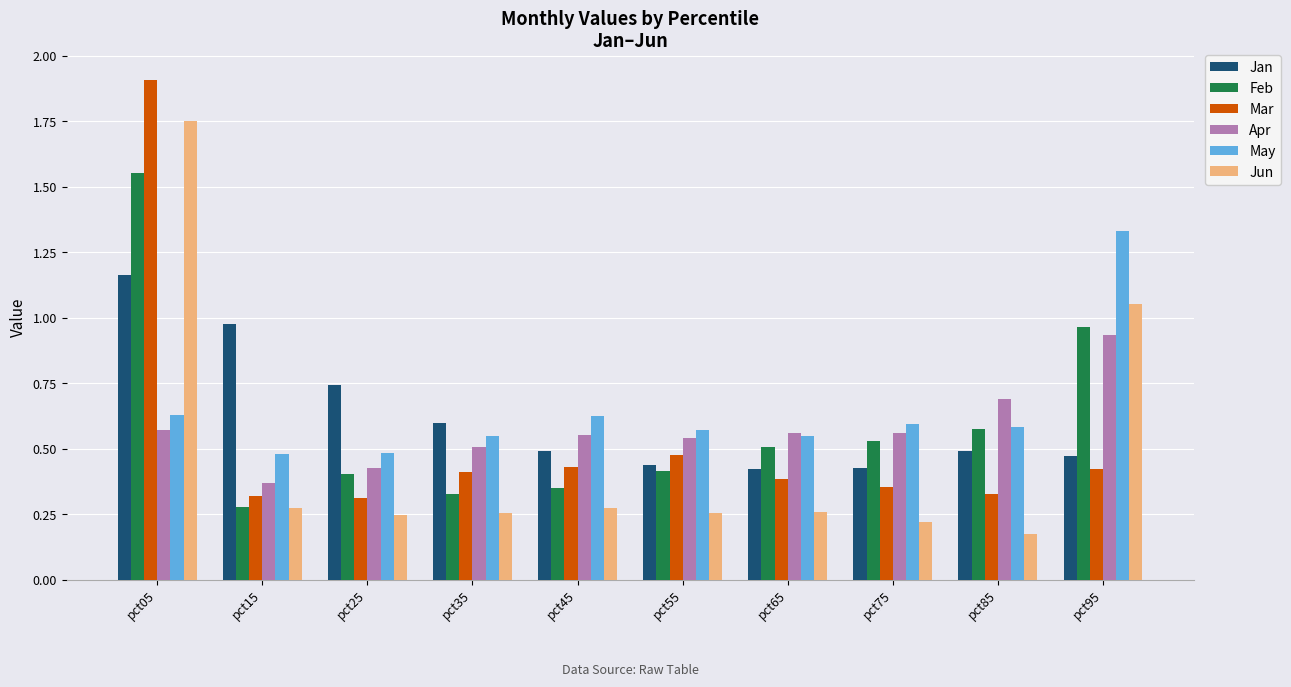

What is the sum of all Jun values?

4.7